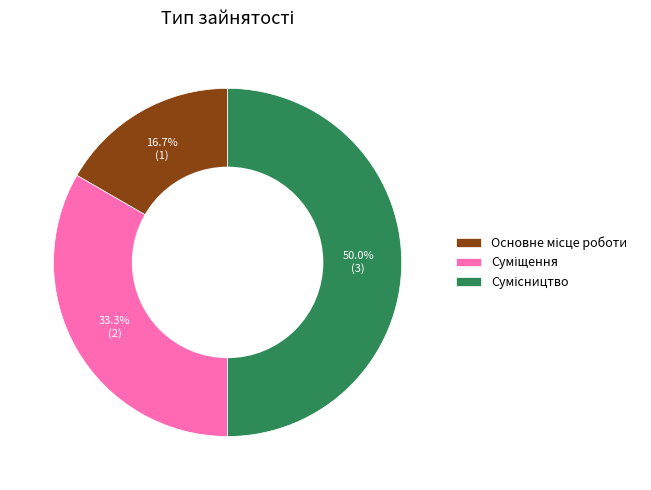

How many segments does this pie chart have?

3